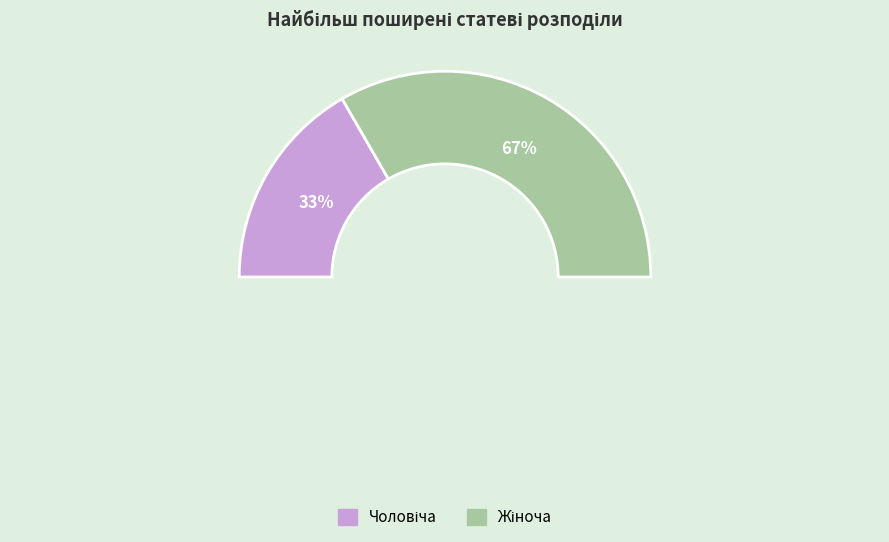

To the nearest percent, what portion does Чоловіча represent?

33%